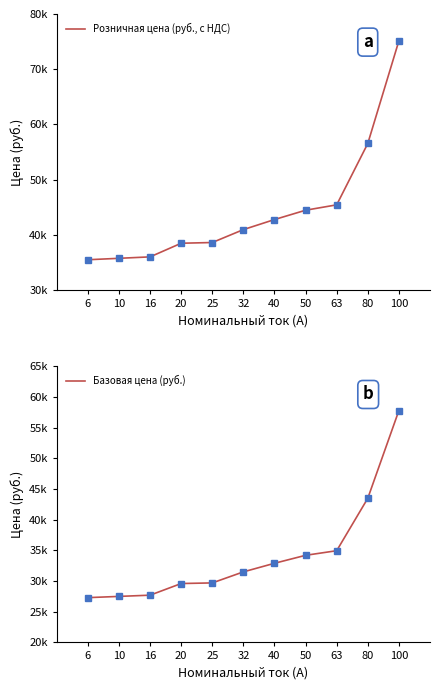

Reading right to left, transcribe all the data shown in this chart.

Розничная цена (руб., с НДС): 75140	56550	45435	44460	42770	40950	38610	38480	36010	35750	35490
Базовая цена (руб.): 57800	43500	34950	34200	32900	31500	29700	29600	27700	27500	27300